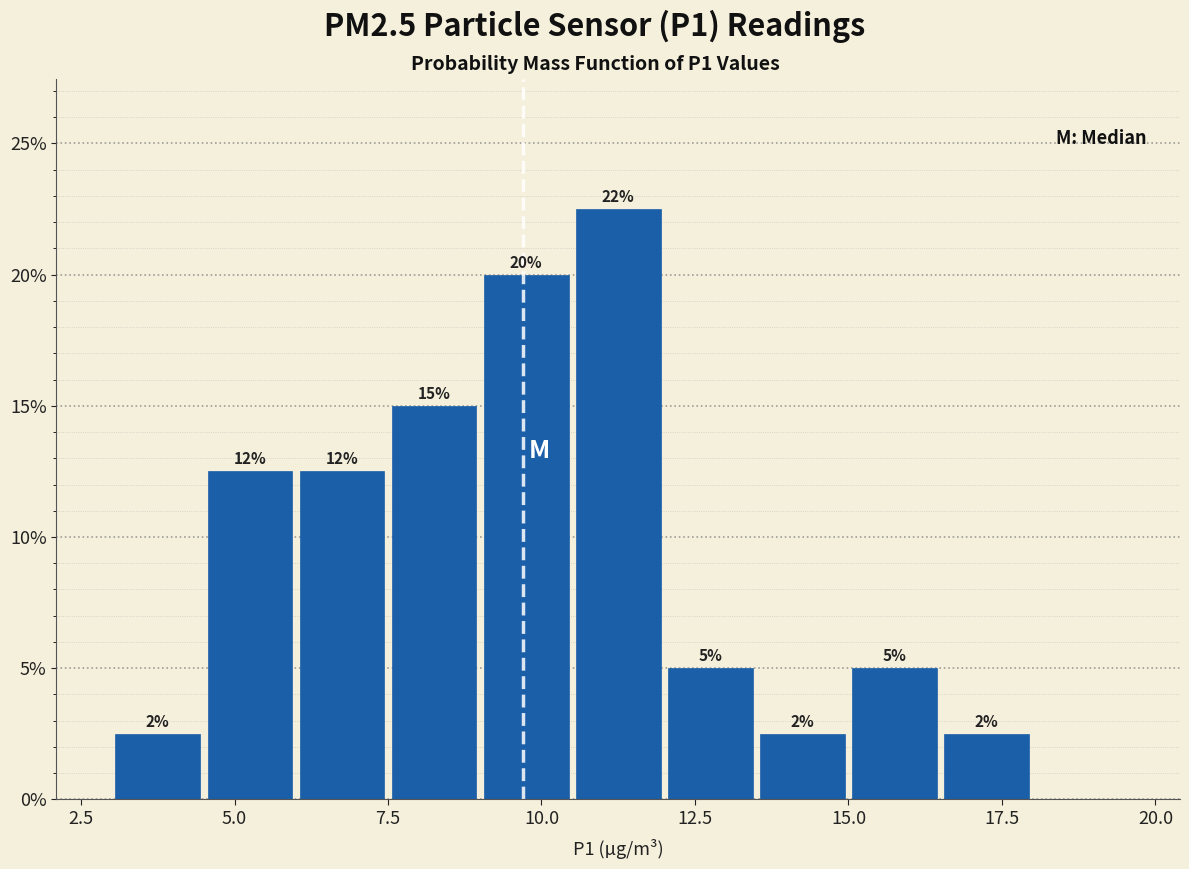

Read against the x-axis, roughly where is the centre of the tallest bar?

11.5